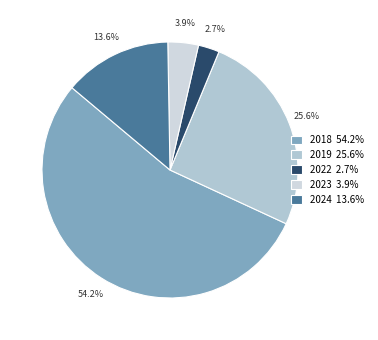

How many segments does this pie chart have?

5